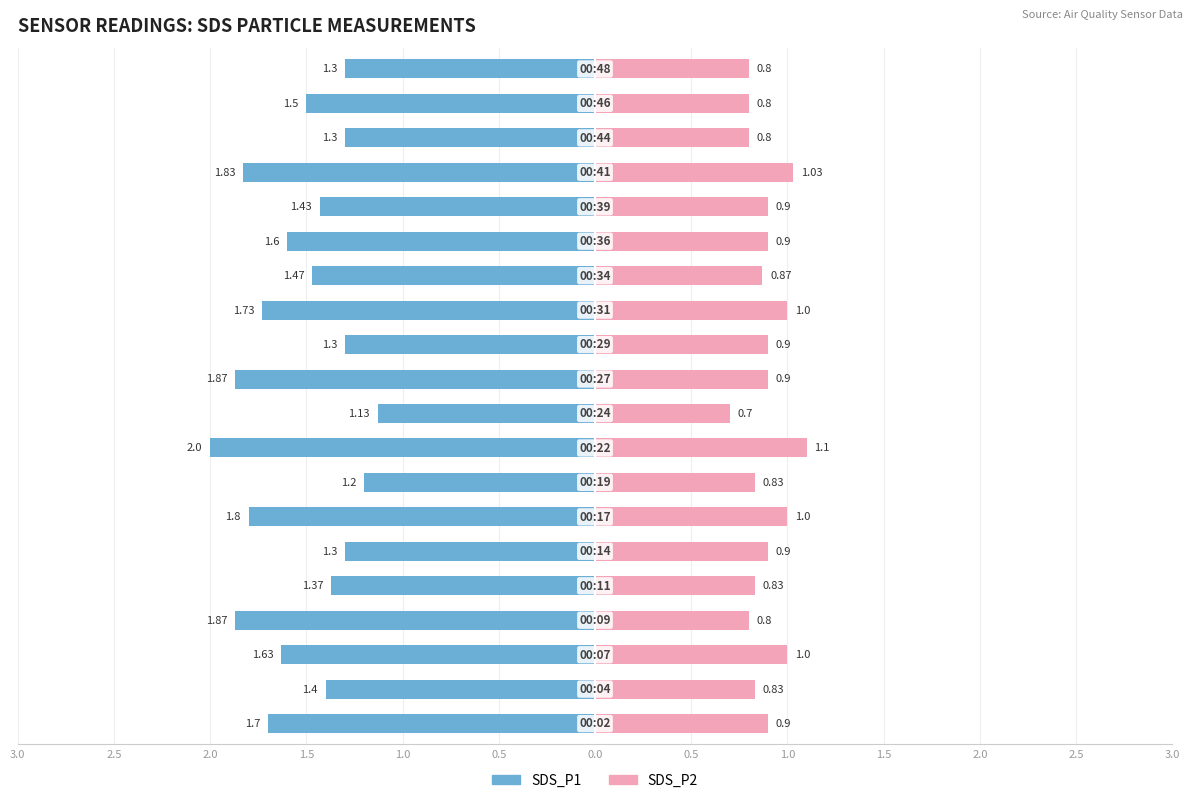

What is the average value of the SDS_P1 series?

-1.5